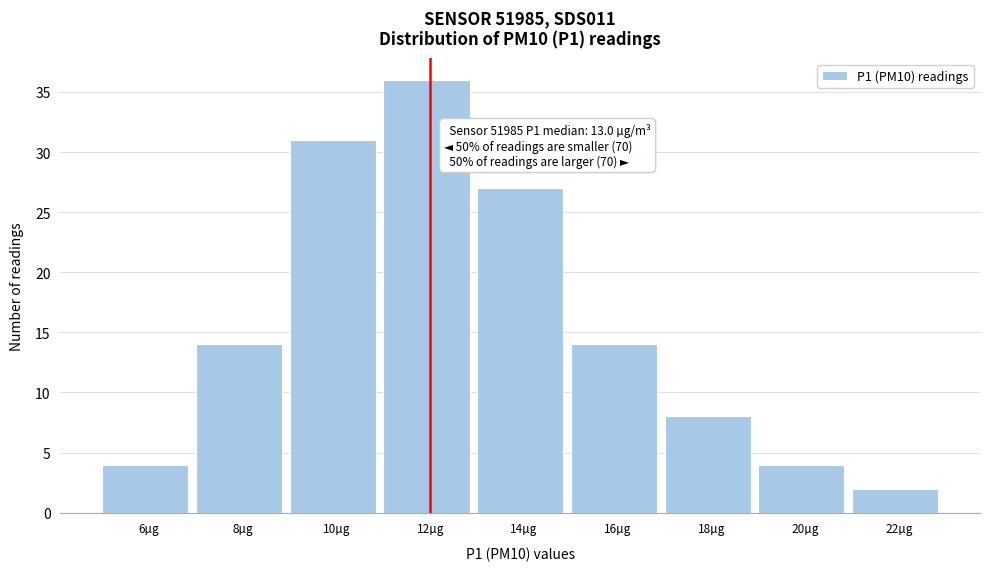

Reading left to right, extract all data points from this chart.

6µg=4	8µg=14	10µg=31	12µg=36	14µg=27	16µg=14	18µg=8	20µg=4	22µg=2